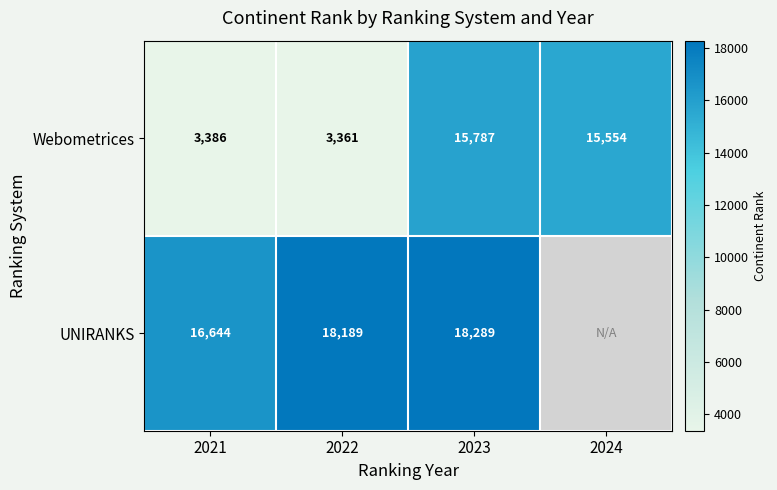

Which category has the highest value in the Webometrices series?

2023